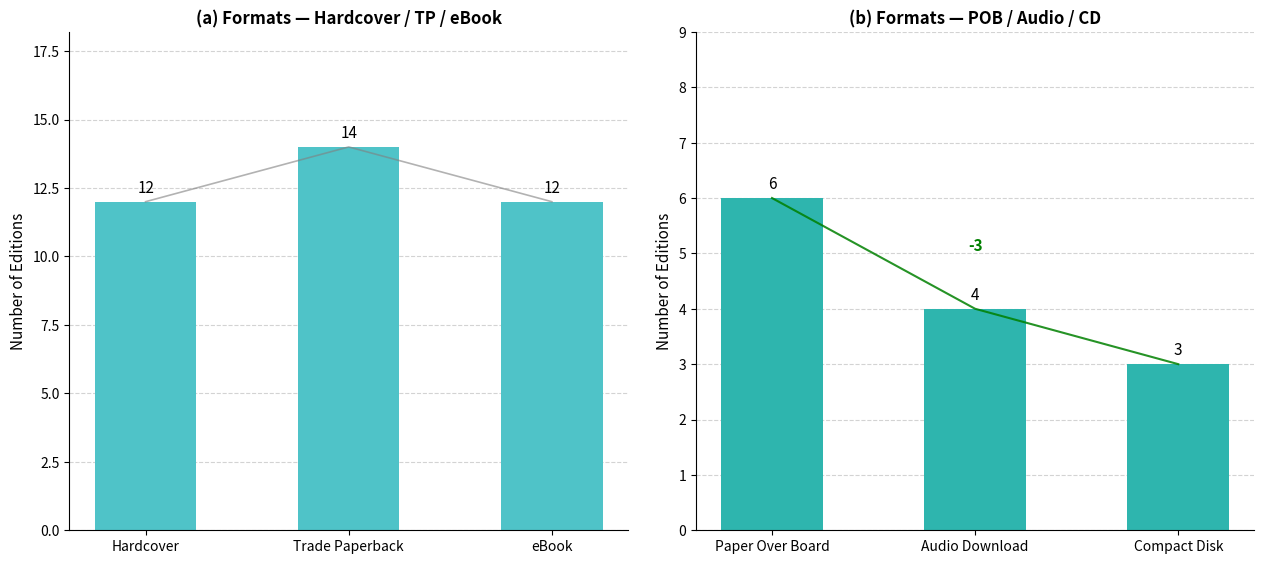

What is the label of the 1st bar from the right?

Compact Disk